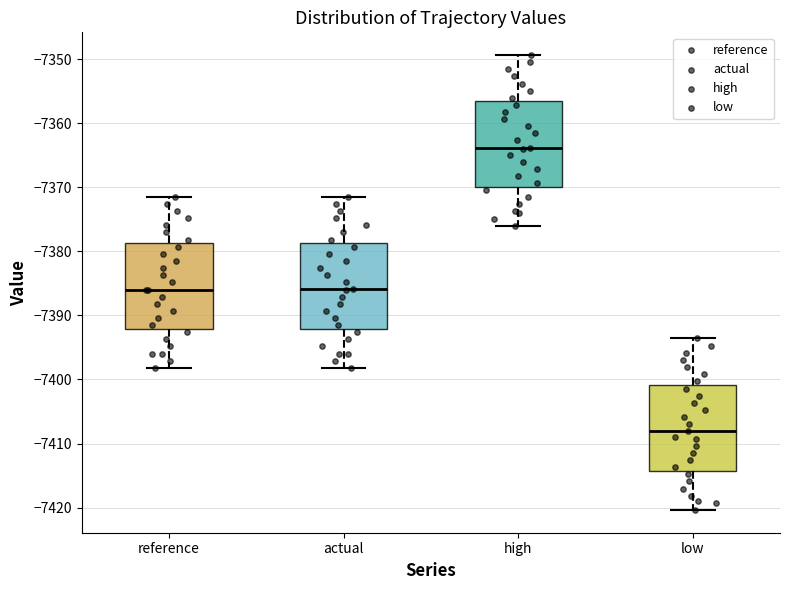

Reading left to right, transcribe this box plot: for each box, give where its median line is, the range the box spans, and where its two whiskers end, as read against the y-axis. The values are not printed on the chart, so give them approximately, as read against the axis.

reference: median -7386, box -7392 to -7379, whiskers -7398 to -7371
actual: median -7386, box -7392 to -7379, whiskers -7398 to -7371
high: median -7364, box -7370 to -7357, whiskers -7376 to -7349
low: median -7408, box -7414 to -7401, whiskers -7420 to -7394